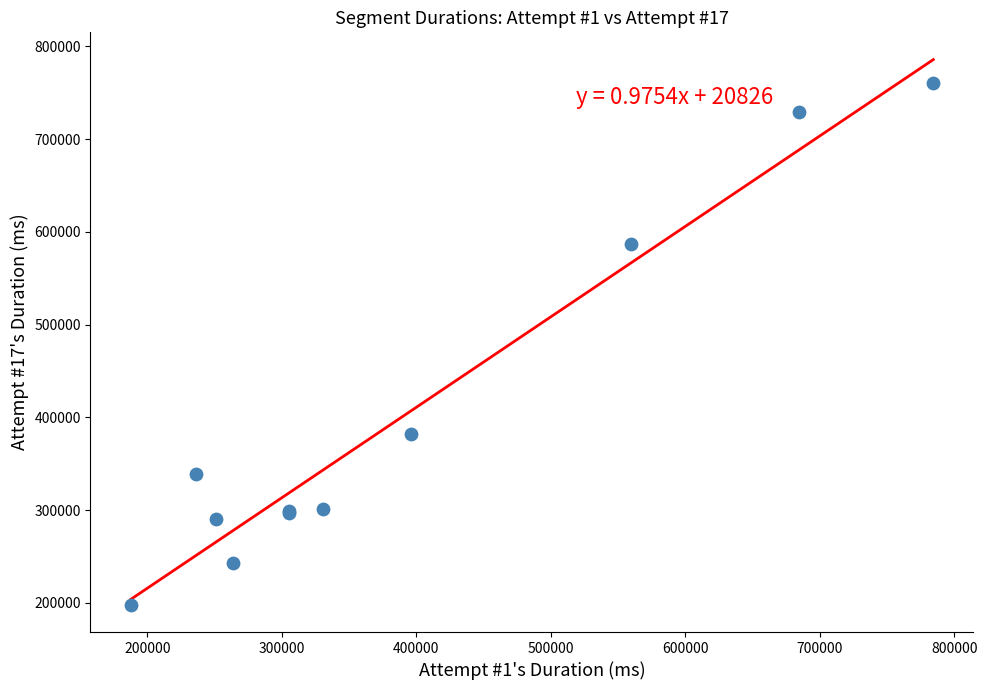

What Y value in the scatter plot is closest to 479321?

381664